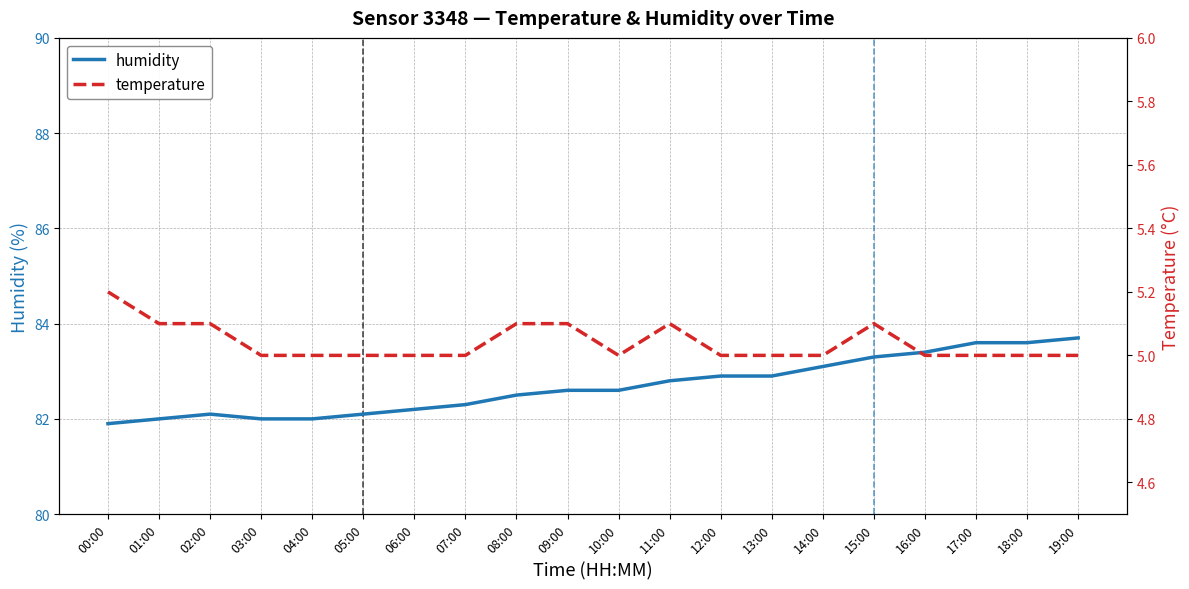

At which category does humidity reach its first local peak?

02:00